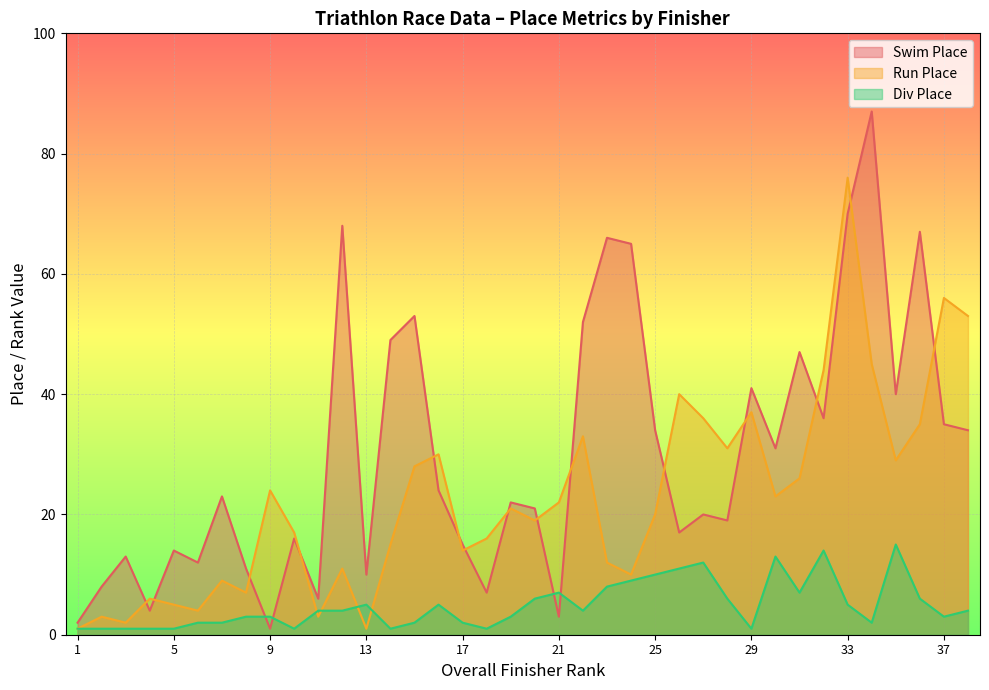

What is the difference between the Run Place values at 32 and 12?

33